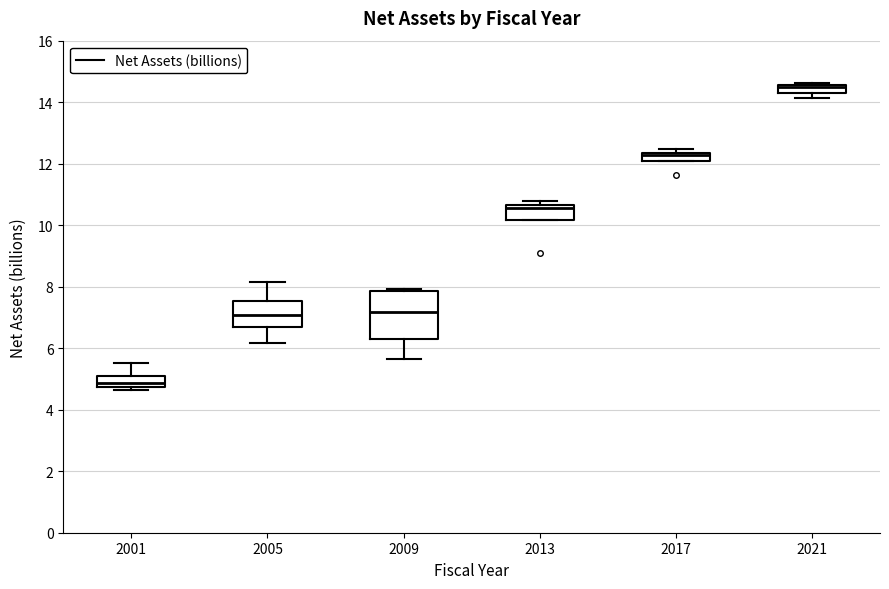

Which box's median line is the lowest?

2001